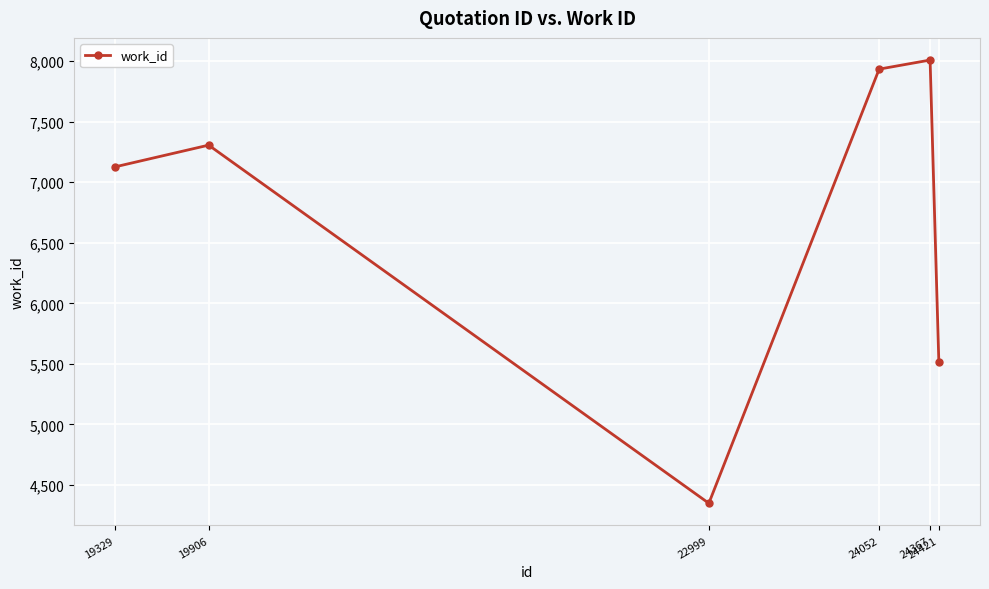

What is the maximum value shown in the chart?

8010